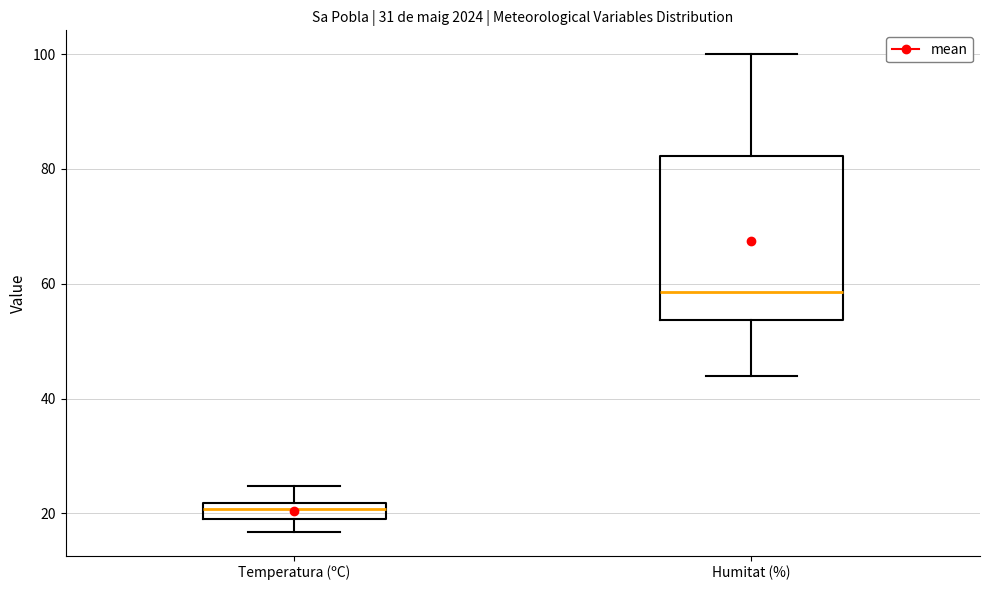

Which box's median line is the highest?

Humitat (%)